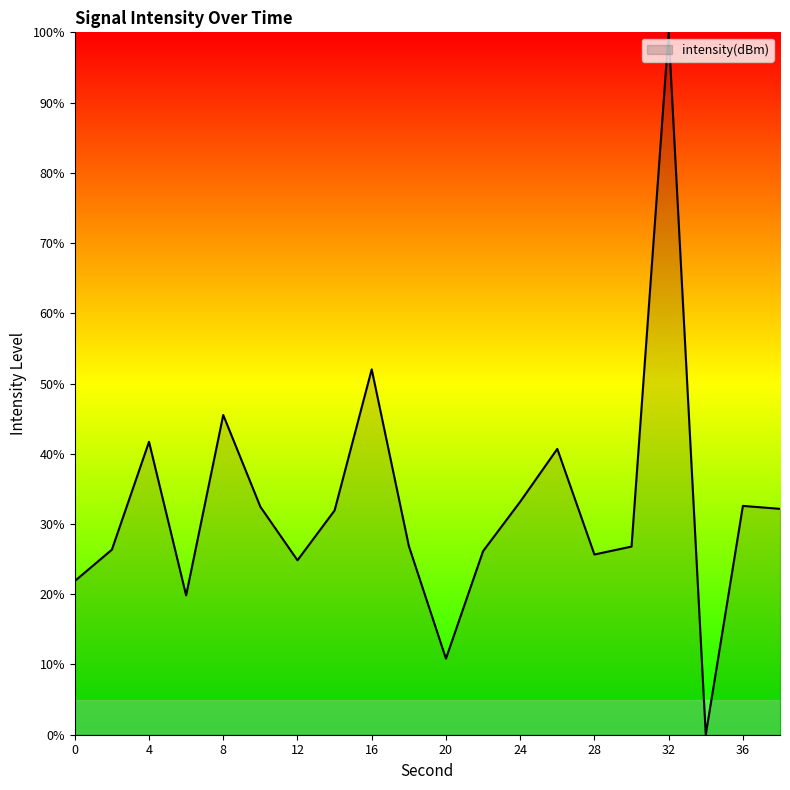

What is the greatest value displayed?

100.0